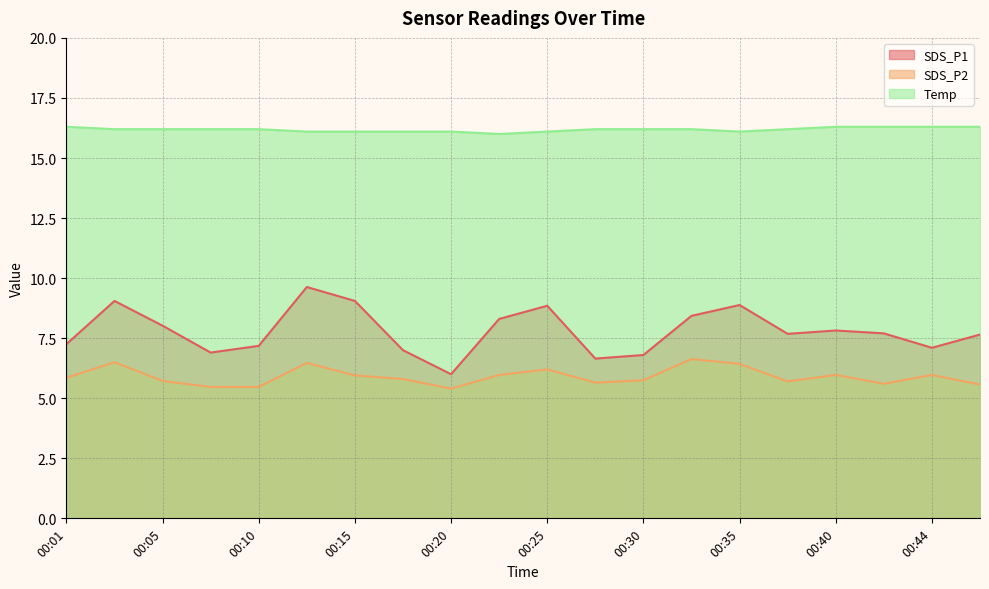

What is the value of the SDS_P1 point at the 20th from the left?

7.7